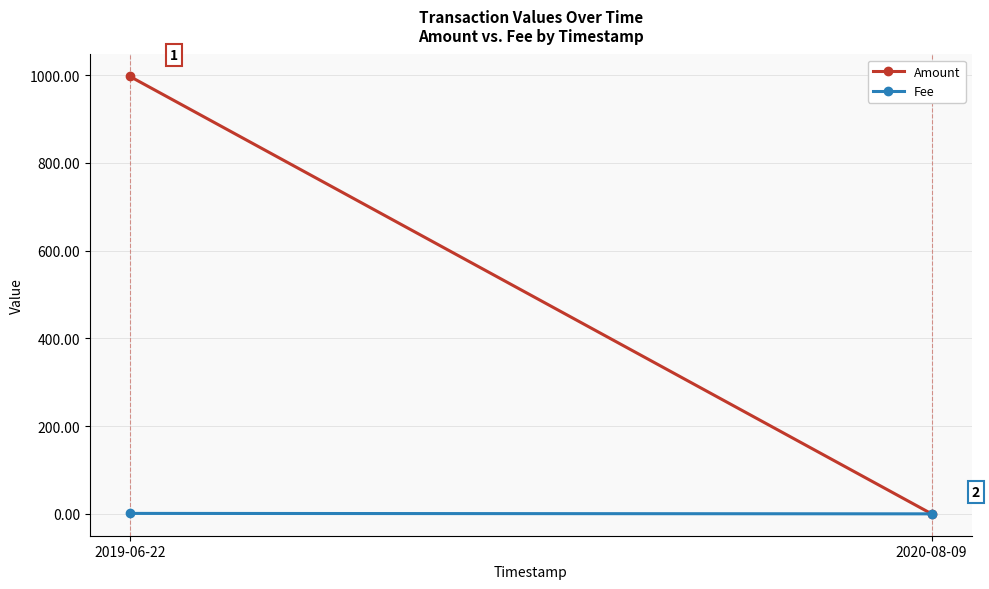

Which series has the largest range (max minus min)?

Amount